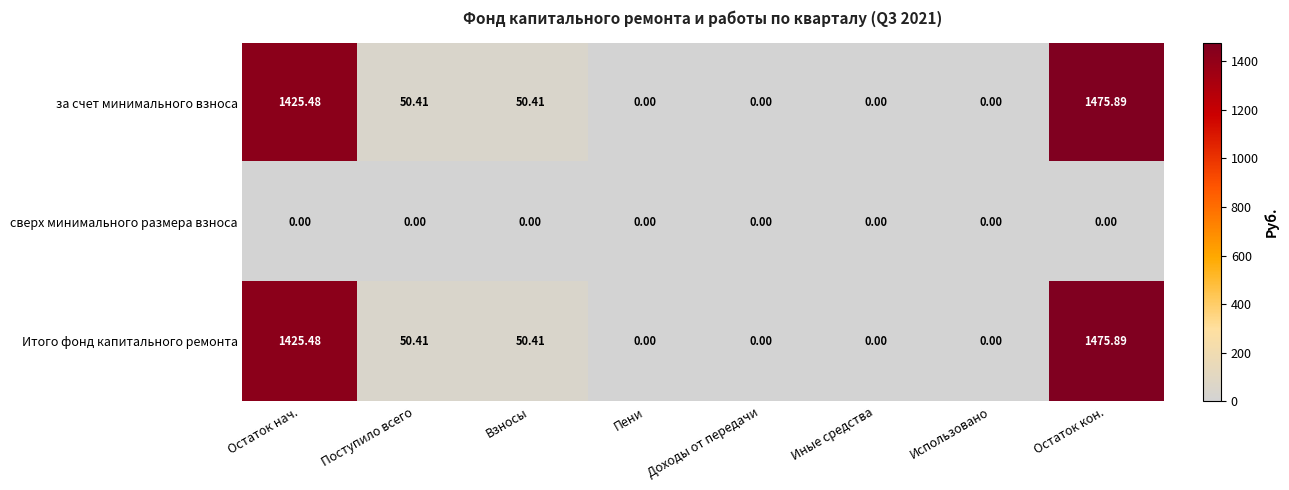

How many values in the за счет минимального взноса series exceed 50?

4